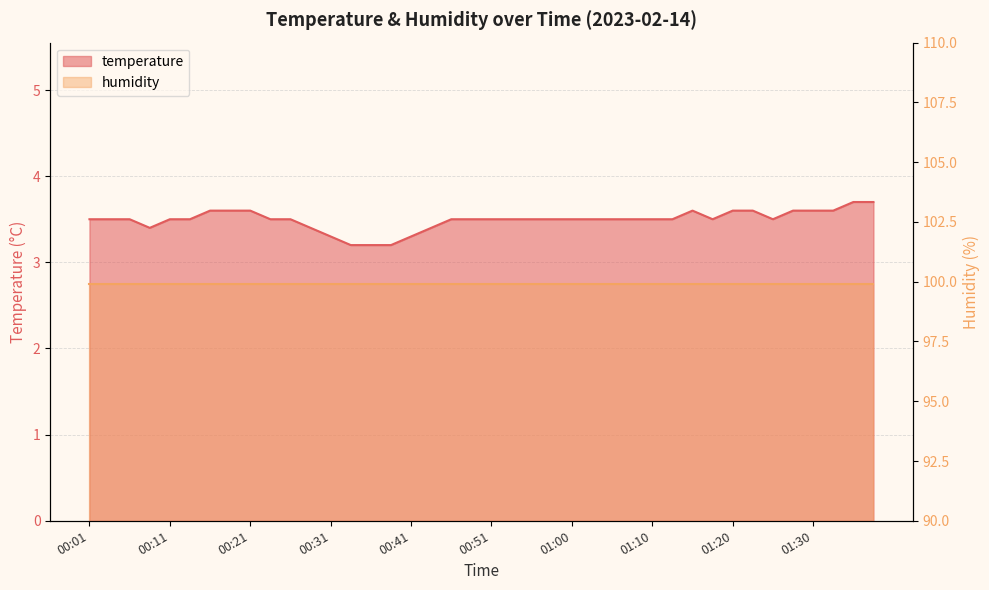

Is it true that the value at 01:30 is 6.4?

False